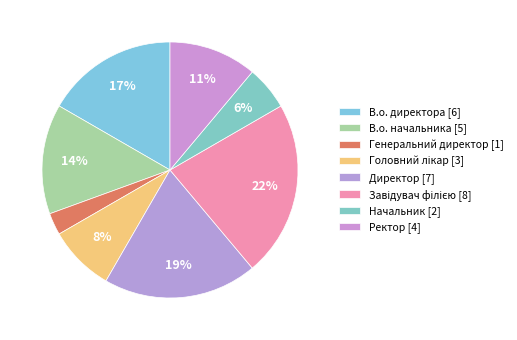

Count the number of slices in the pie.

8